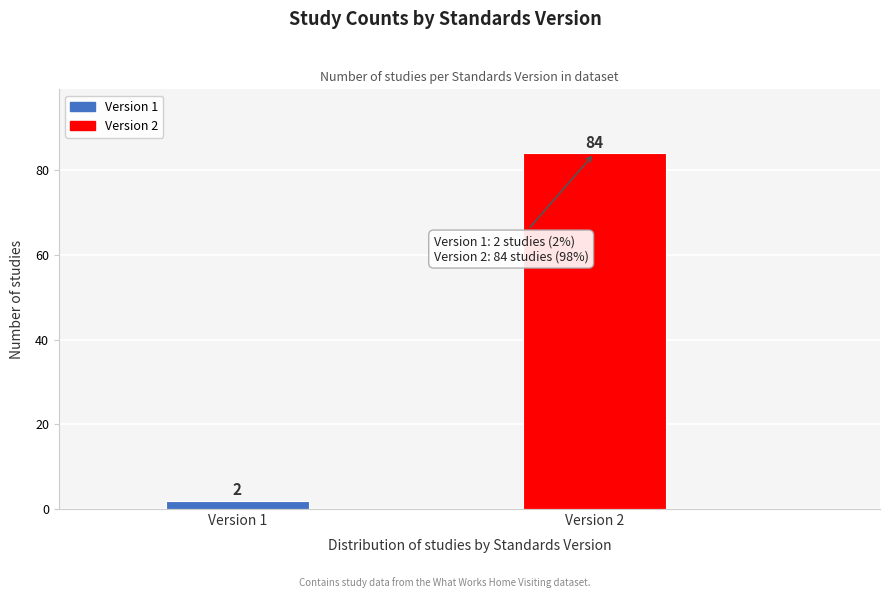

Reading left to right, list all the values displayed in this chart.

2	84